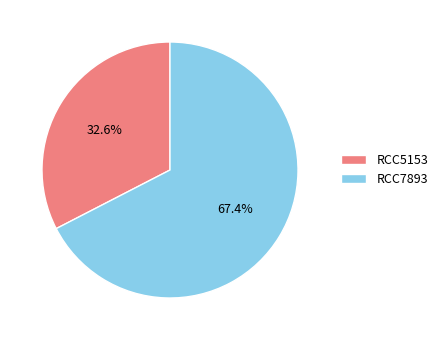

Is there any slice that represents more than half of the pie?

Yes